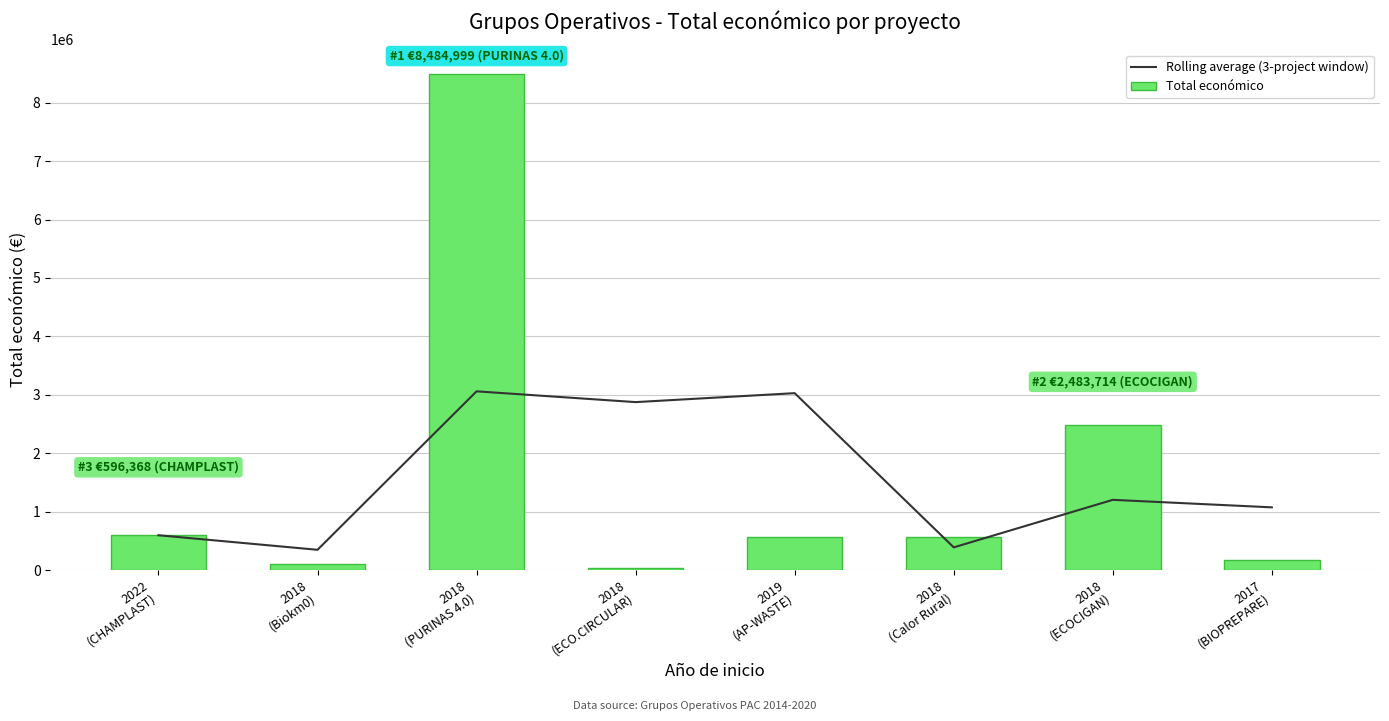

At which label does Rolling average (3-project window) reach its minimum?

2018
(Biokm0)